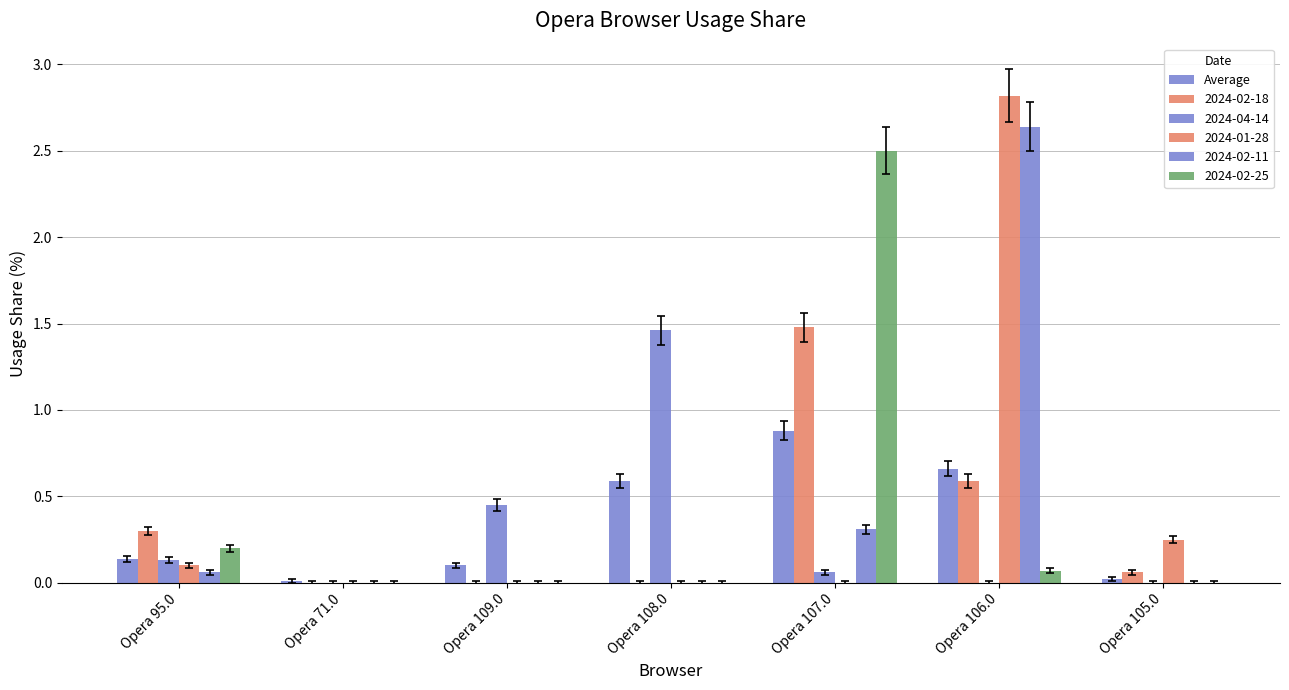

What is the label of the 2nd bar from the left?

Opera 71.0